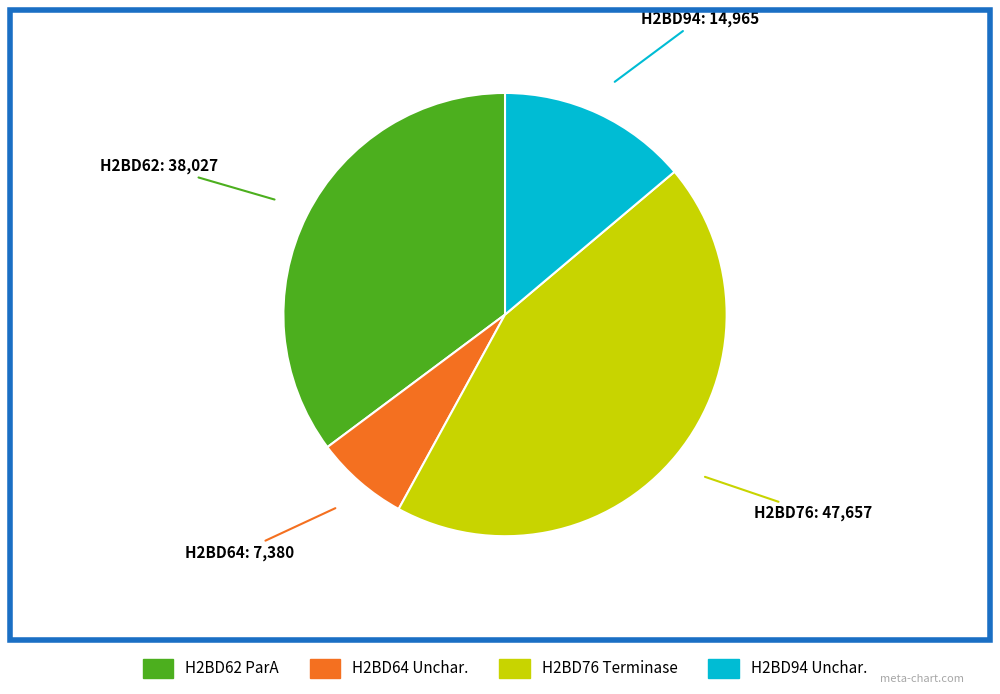

Does any single category account for the majority?

No